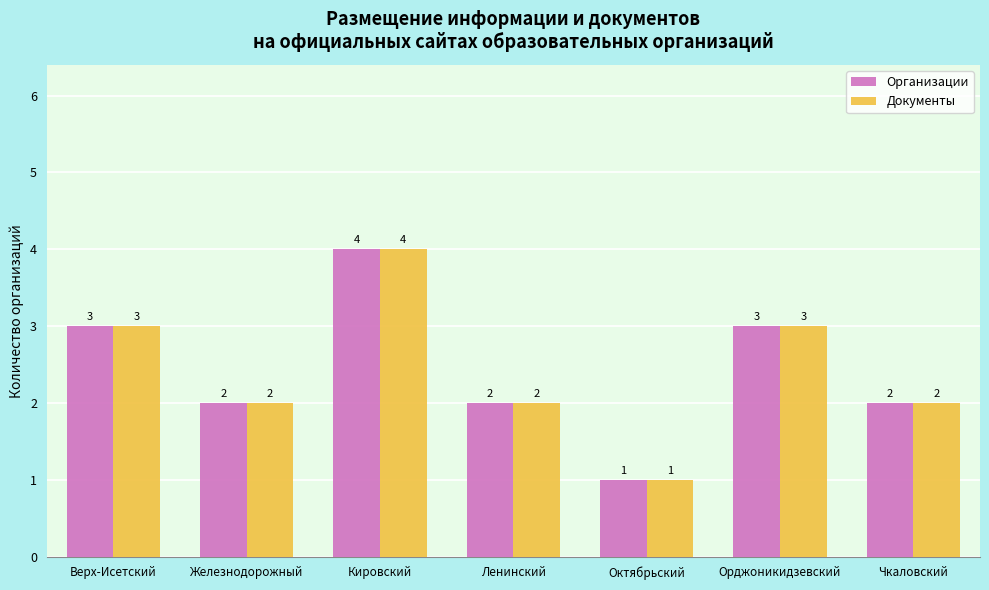

Reading left to right, what are all the values shown in this chart?

Организации: Верх-Исетский=3	Железнодорожный=2	Кировский=4	Ленинский=2	Октябрьский=1	Орджоникидзевский=3	Чкаловский=2
Документы: Верх-Исетский=3	Железнодорожный=2	Кировский=4	Ленинский=2	Октябрьский=1	Орджоникидзевский=3	Чкаловский=2